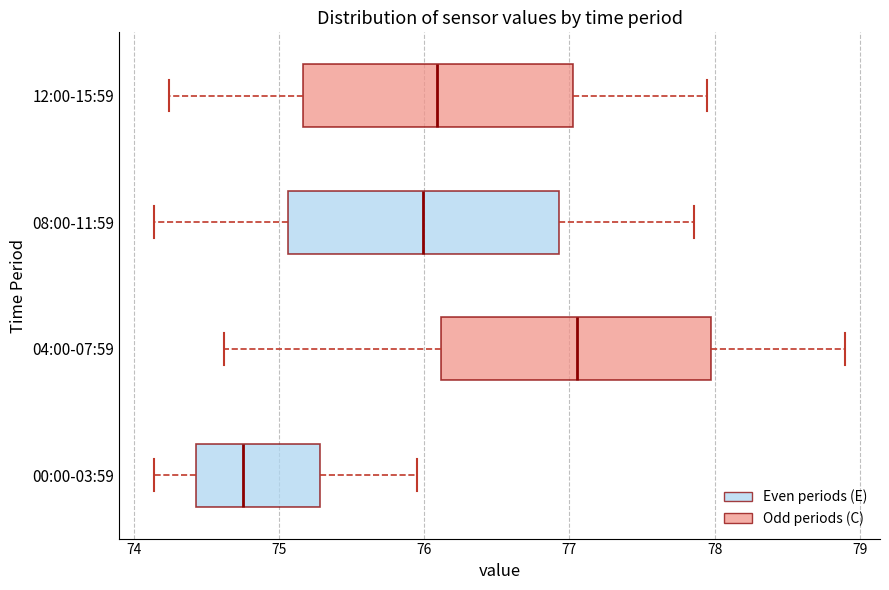

Which box has the furthest to the left median line?

00:00-03:59